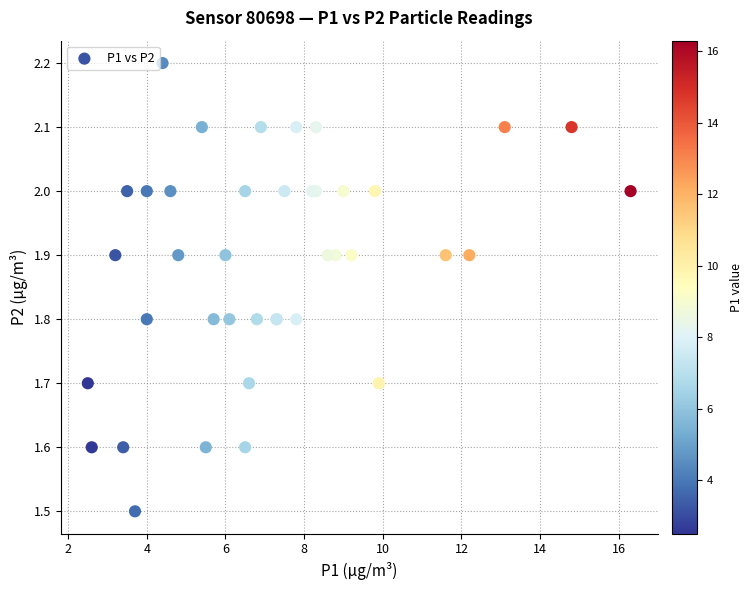

What Y value in the scatter plot is closest to 1?

1.5